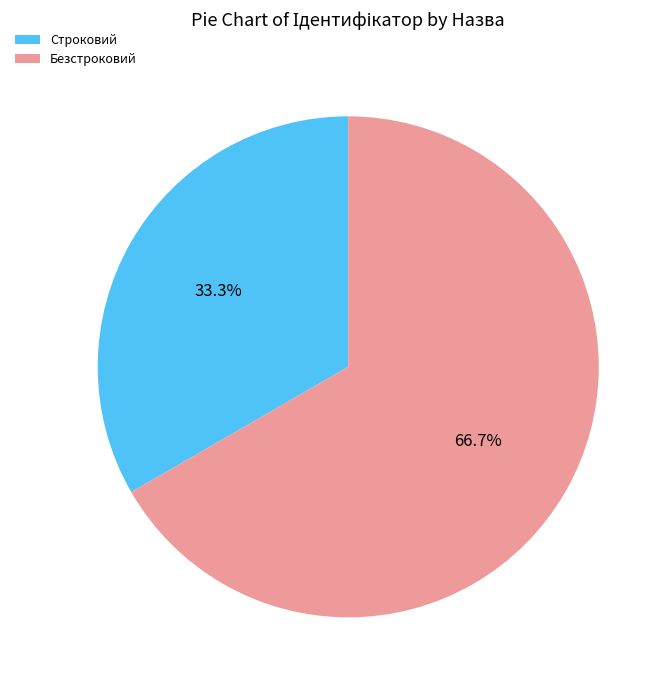

What is the ratio of the value at Строковий to the value at Безстроковий?

0.5